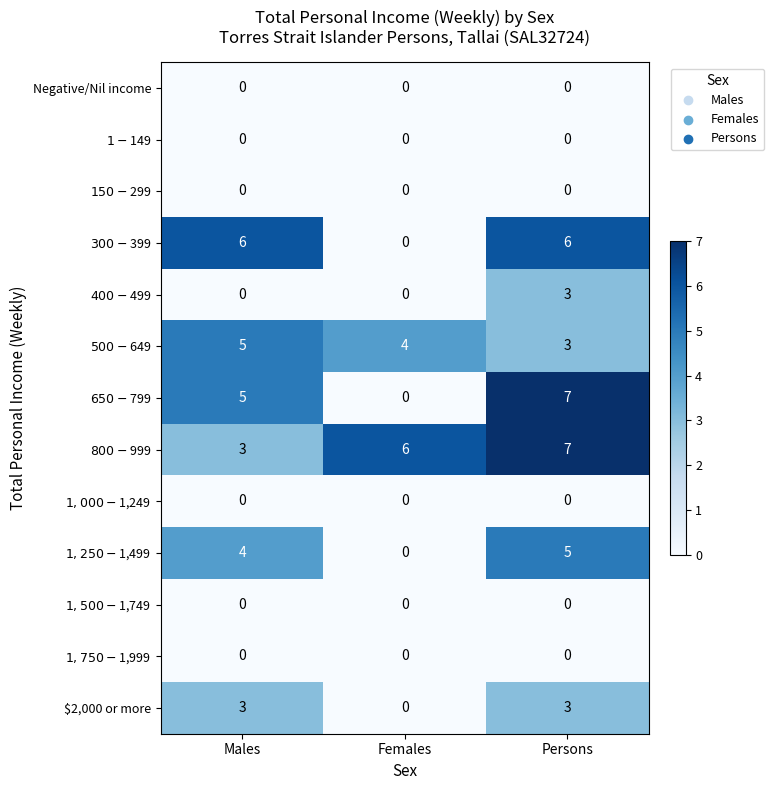

At which category does the chart reach its peak across all series?

Persons